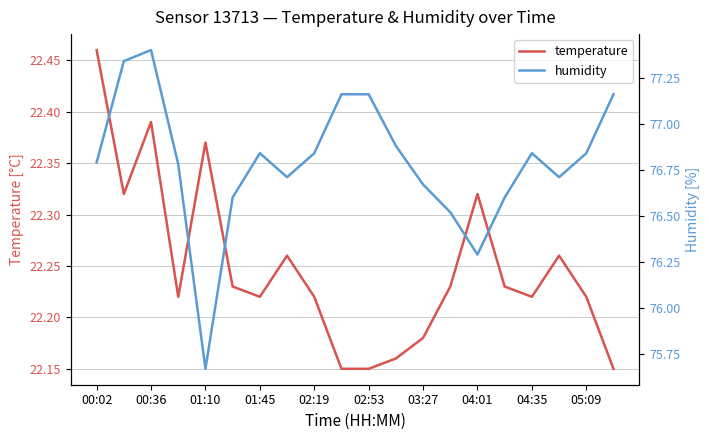

What is the total value across all series at 00:02?

99.2